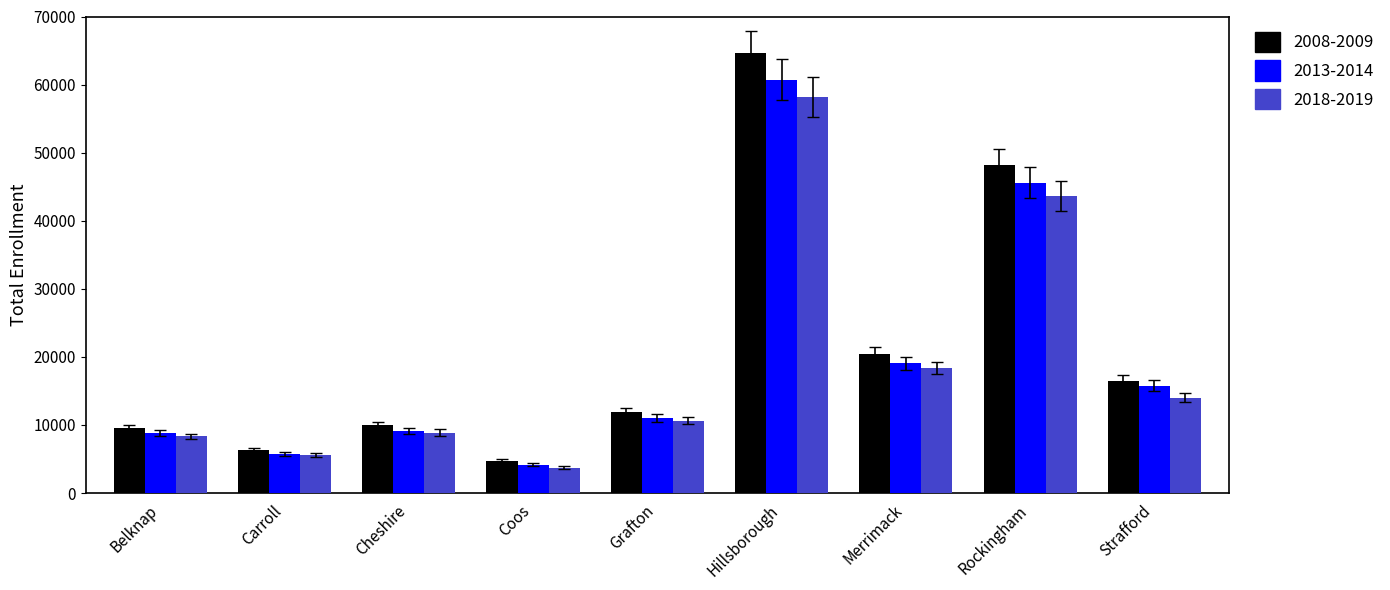

What is the difference between the second highest and minimum values in the 2008-2009 series?

43375